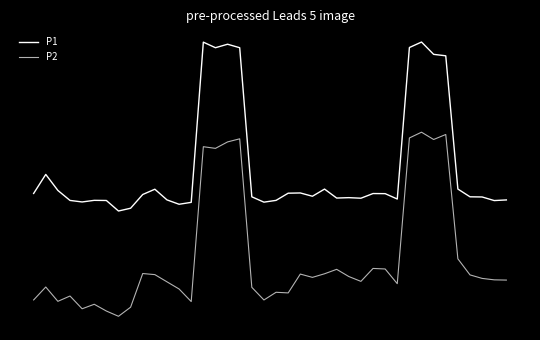

Does the chart have visible grid lines?

No